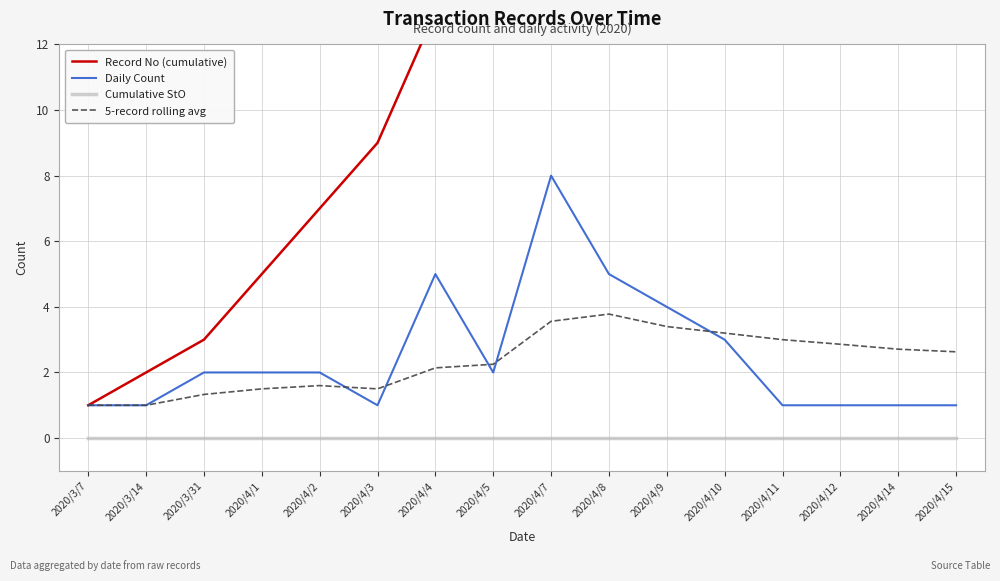

Reading left to right, transcribe all the data shown in this chart.

Record No (cumulative): 2020/3/7=1.0	2020/3/14=2.0	2020/3/31=3.0	2020/4/1=5.0	2020/4/2=7.0	2020/4/3=9.0	2020/4/4=13.0	2020/4/5=15.0	2020/4/7=24.0	2020/4/8=29.0	2020/4/9=33.0	2020/4/10=36.0	2020/4/11=37.0	2020/4/12=38.0	2020/4/14=39.0	2020/4/15=40.0
Daily Count: 2020/3/7=1.0	2020/3/14=1.0	2020/3/31=2.0	2020/4/1=2.0	2020/4/2=2.0	2020/4/3=1.0	2020/4/4=5.0	2020/4/5=2.0	2020/4/7=8.0	2020/4/8=5.0	2020/4/9=4.0	2020/4/10=3.0	2020/4/11=1.0	2020/4/12=1.0	2020/4/14=1.0	2020/4/15=1.0
Cumulative StO: 2020/3/7=0.0	2020/3/14=0.0	2020/3/31=0.0	2020/4/1=0.0	2020/4/2=0.0	2020/4/3=0.0	2020/4/4=0.0	2020/4/5=0.0	2020/4/7=0.0	2020/4/8=0.0	2020/4/9=0.0	2020/4/10=0.0	2020/4/11=0.0	2020/4/12=0.0	2020/4/14=0.0	2020/4/15=0.0
5-record rolling avg: 2020/3/7=1.0	2020/3/14=1.0	2020/3/31=1.3	2020/4/1=1.5	2020/4/2=1.6	2020/4/3=1.5	2020/4/4=2.1	2020/4/5=2.2	2020/4/7=3.6	2020/4/8=3.8	2020/4/9=3.4	2020/4/10=3.2	2020/4/11=3.0	2020/4/12=2.9	2020/4/14=2.7	2020/4/15=2.6